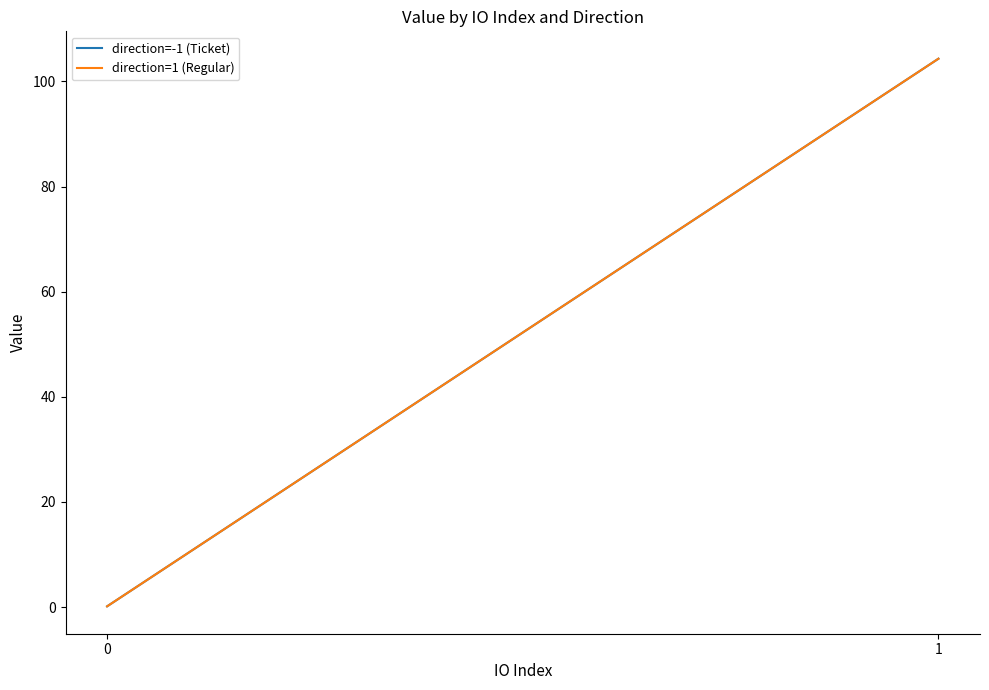

How many values in the direction=1 (Regular) series are below 104?

1